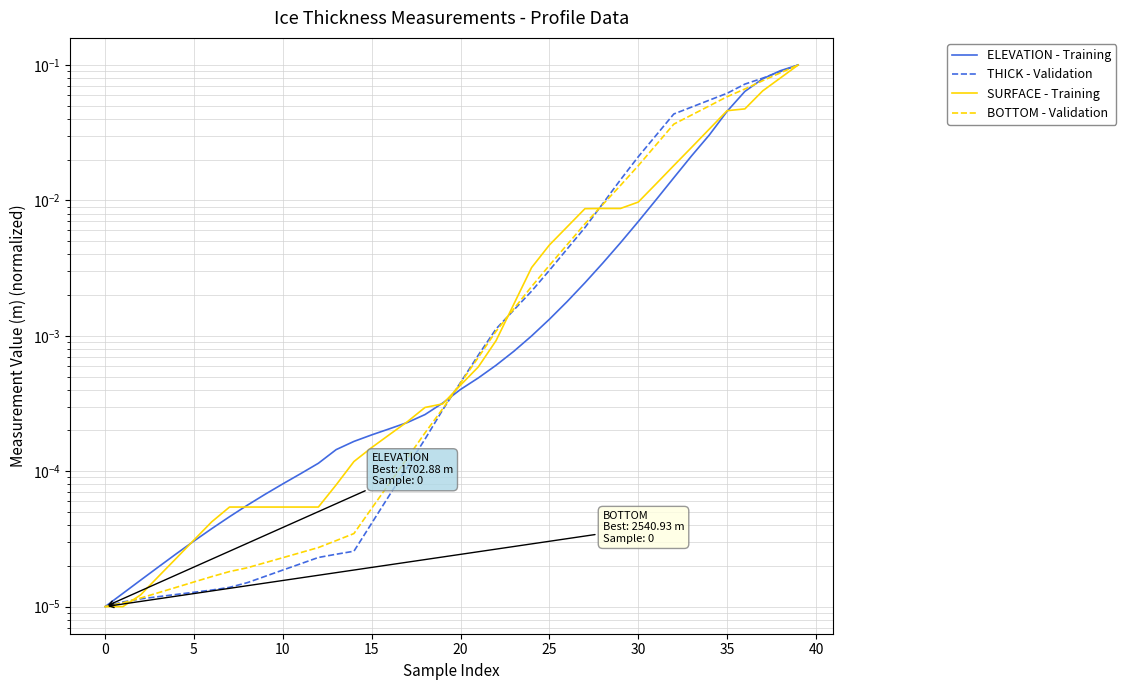

True or false: SURFACE - Training and BOTTOM - Validation intersect in this chart.

True